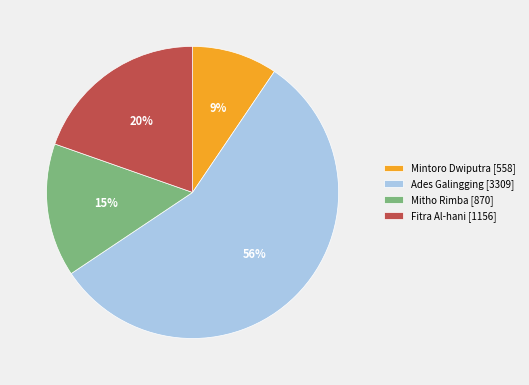

Does Ades Galingging represent more than half of the total?

Yes